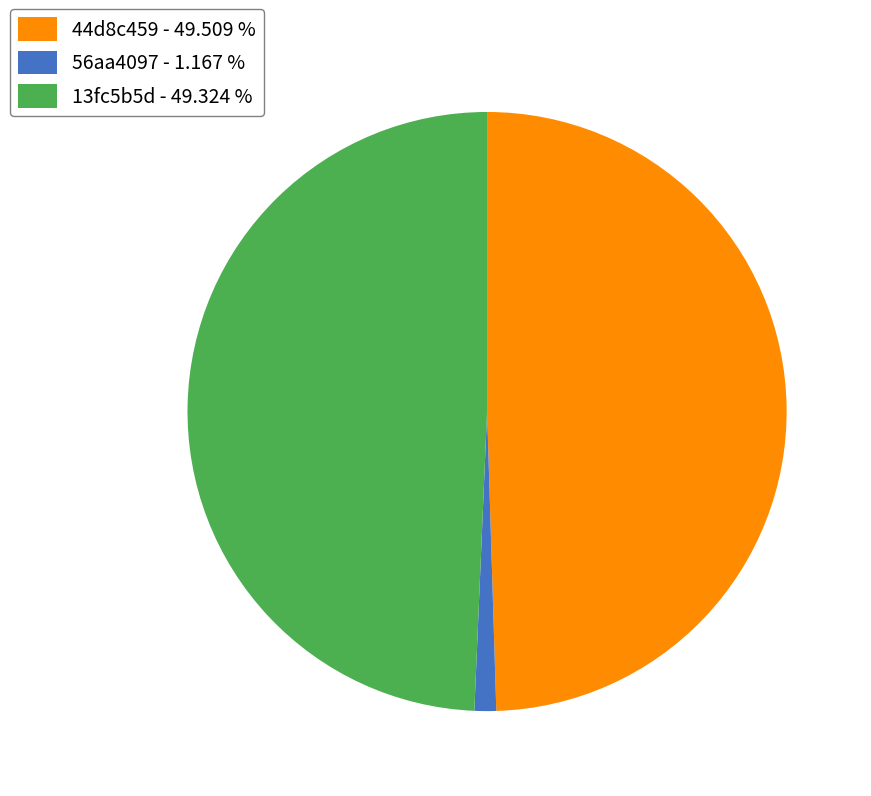

Do 56aa4097 - 1.167 % and 13fc5b5d - 49.324 % together represent more than half of the pie?

Yes